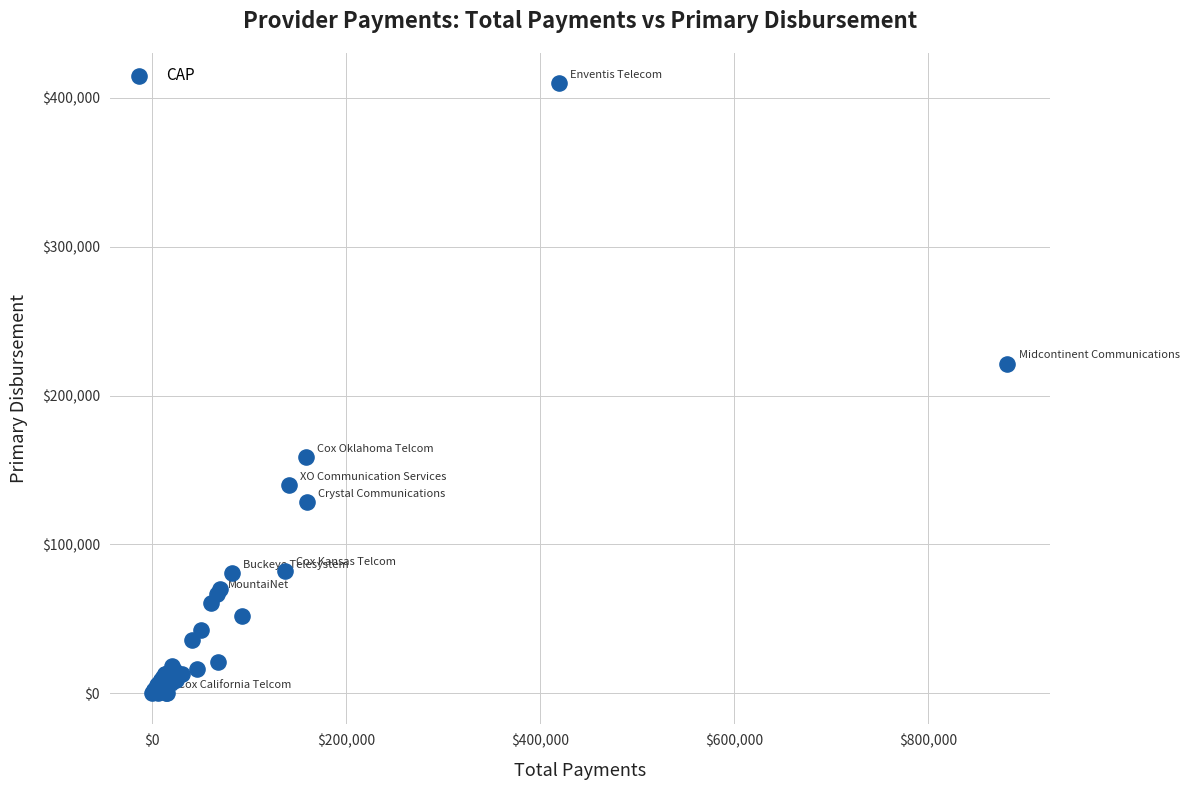

What Y value in the scatter plot is closest to 204844?

221458.6